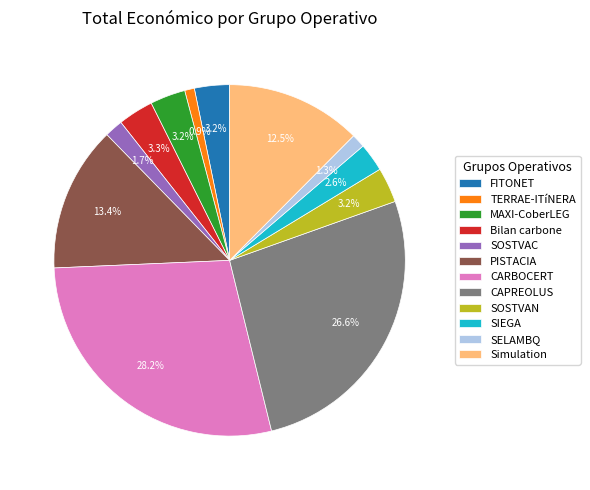

Count the number of slices in the pie.

12